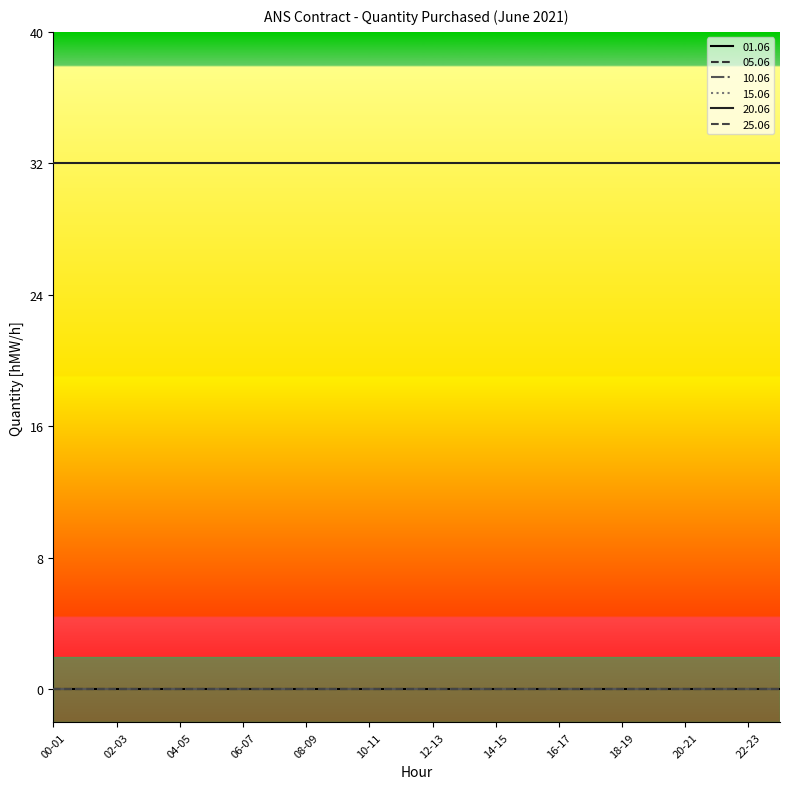

Is this an area chart (filled region under the line)?

No